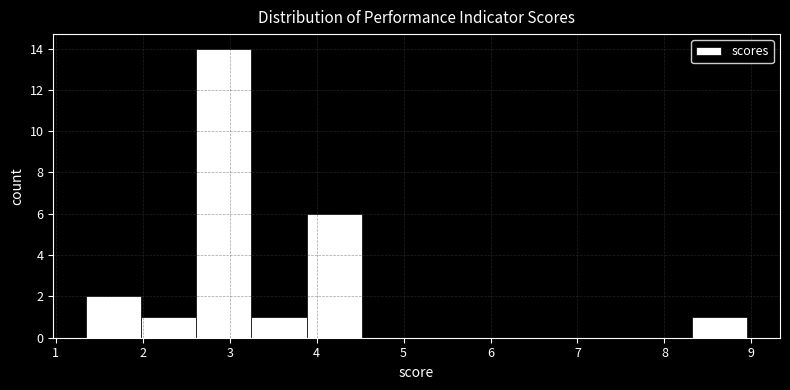

Over which range of the x-axis is the bar tallest?

2.6 to 3.3